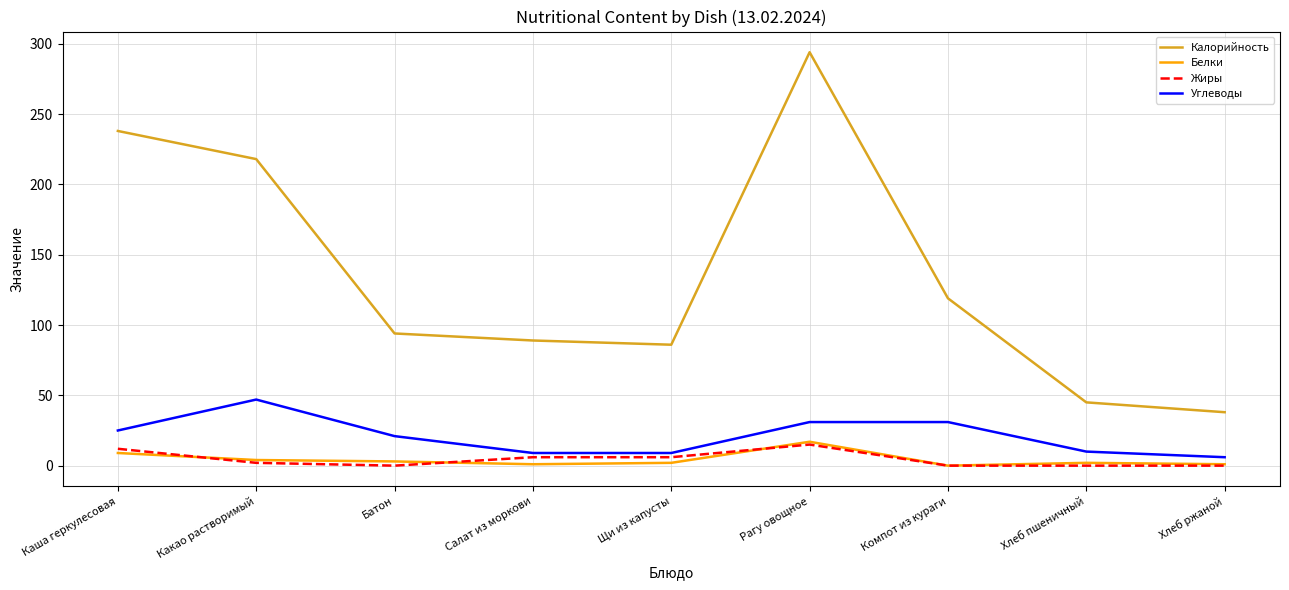

At which label does Белки reach its peak?

Рагу овощное